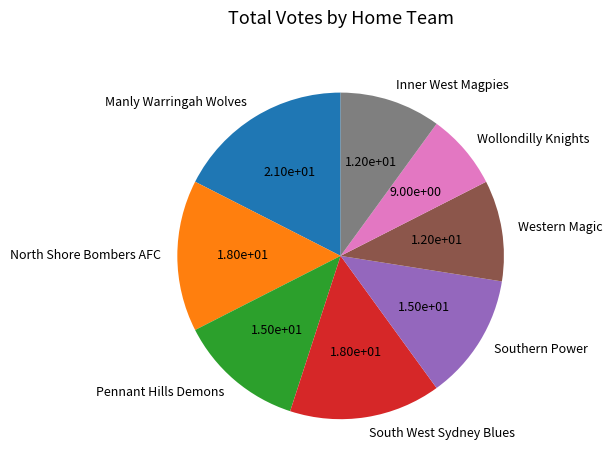

Count the number of slices in the pie.

8